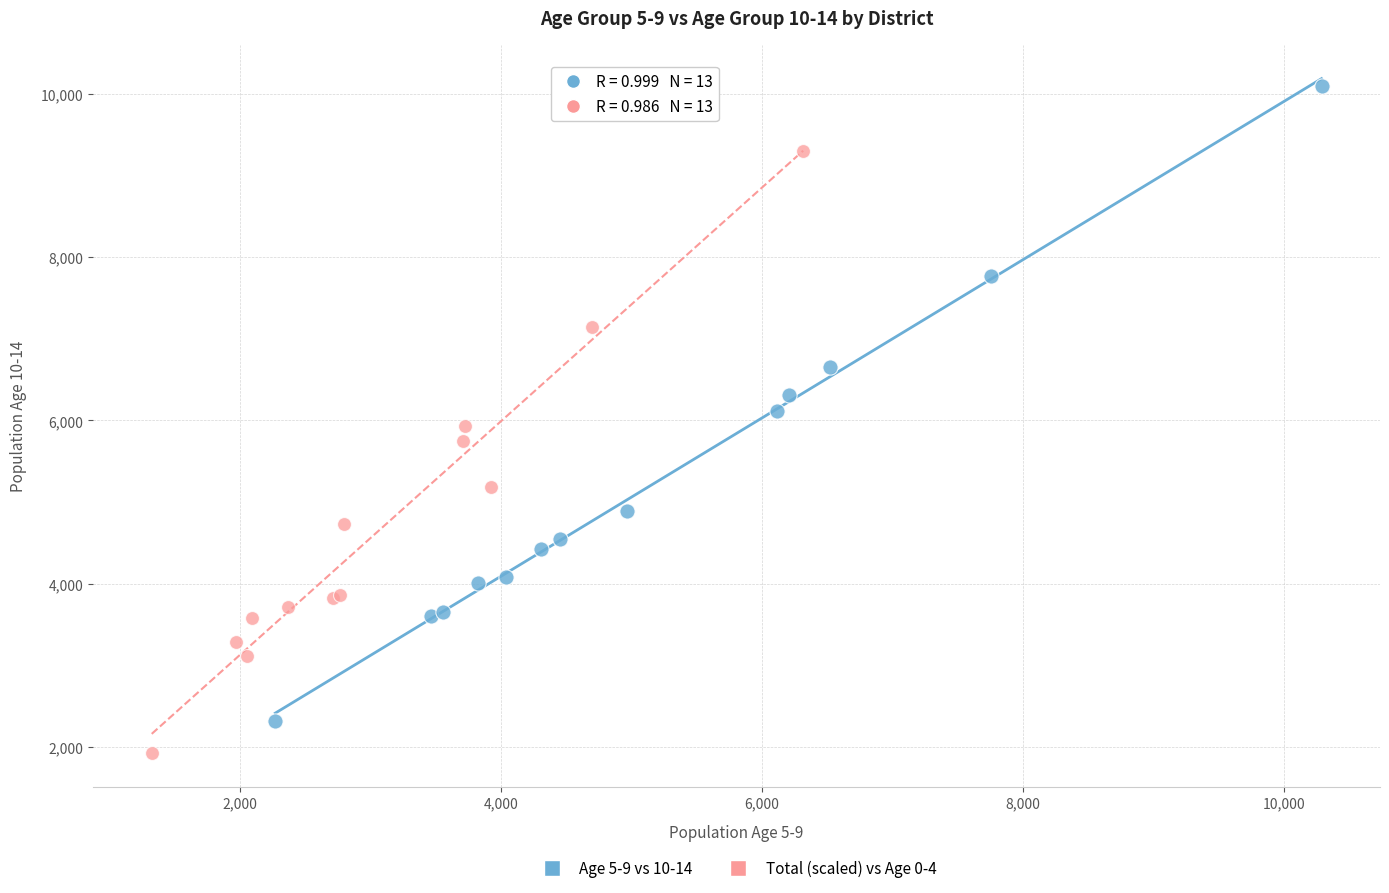

Which series reaches the minimum Y coordinate?

Total (scaled) vs Age 0-4